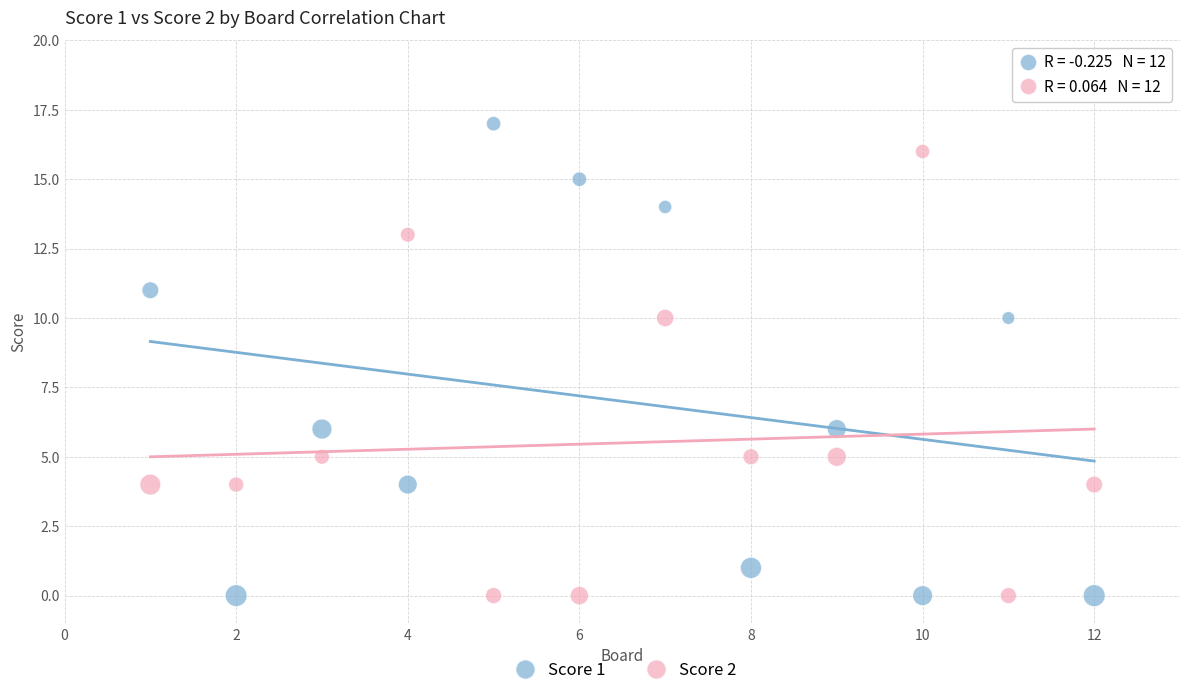

Which series contains the highest Y value?

Score 1